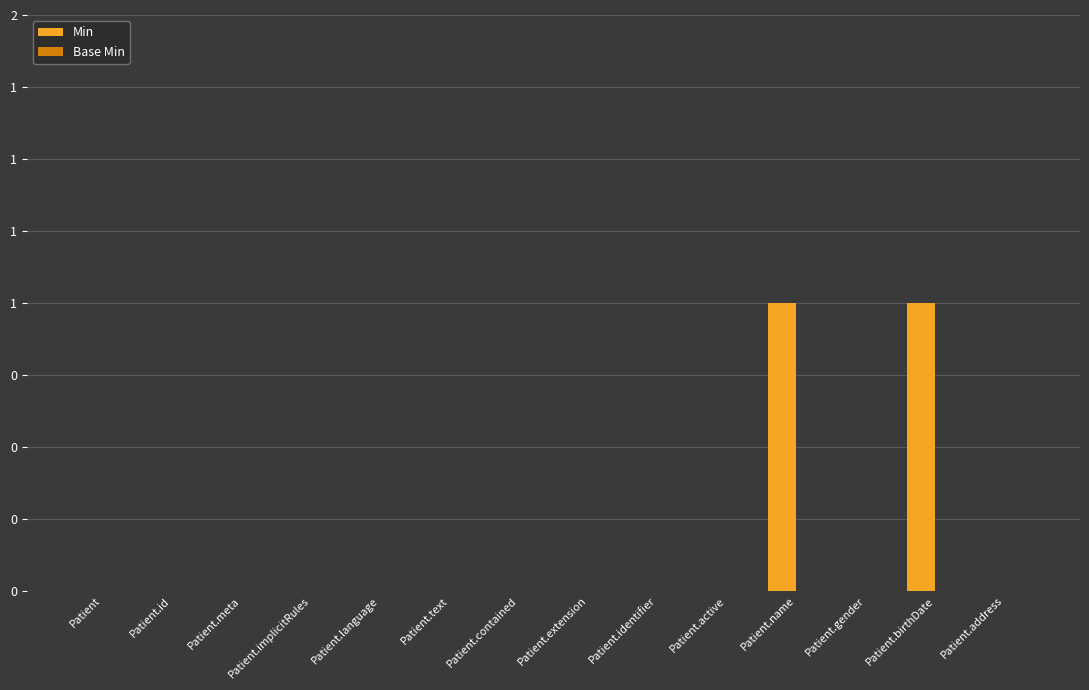

Are the bars horizontal?

No